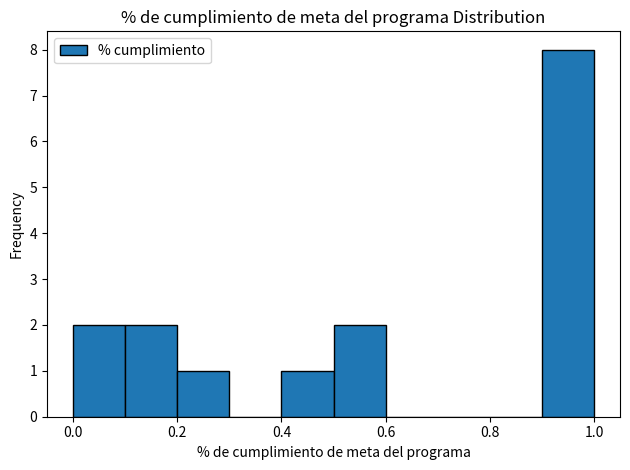

Reading left to right, list every bar in this chart as the range it spans on the x-axis followed by its height. The values are not printed on the chart, so give them approximately, as read against the axis.

0.0 to 0.1: 2
0.1 to 0.2: 2
0.2 to 0.3: 1
0.3 to 0.4: 0
0.4 to 0.5: 1
0.5 to 0.6: 2
0.6 to 0.7: 0
0.7 to 0.8: 0
0.8 to 0.9: 0
0.9 to 1.0: 8